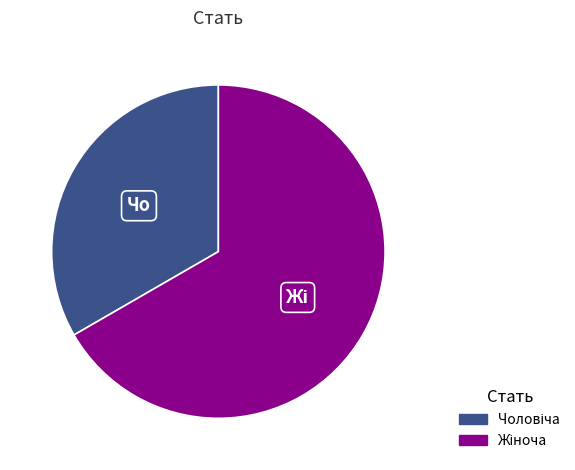

Is there any slice that represents more than half of the pie?

Yes